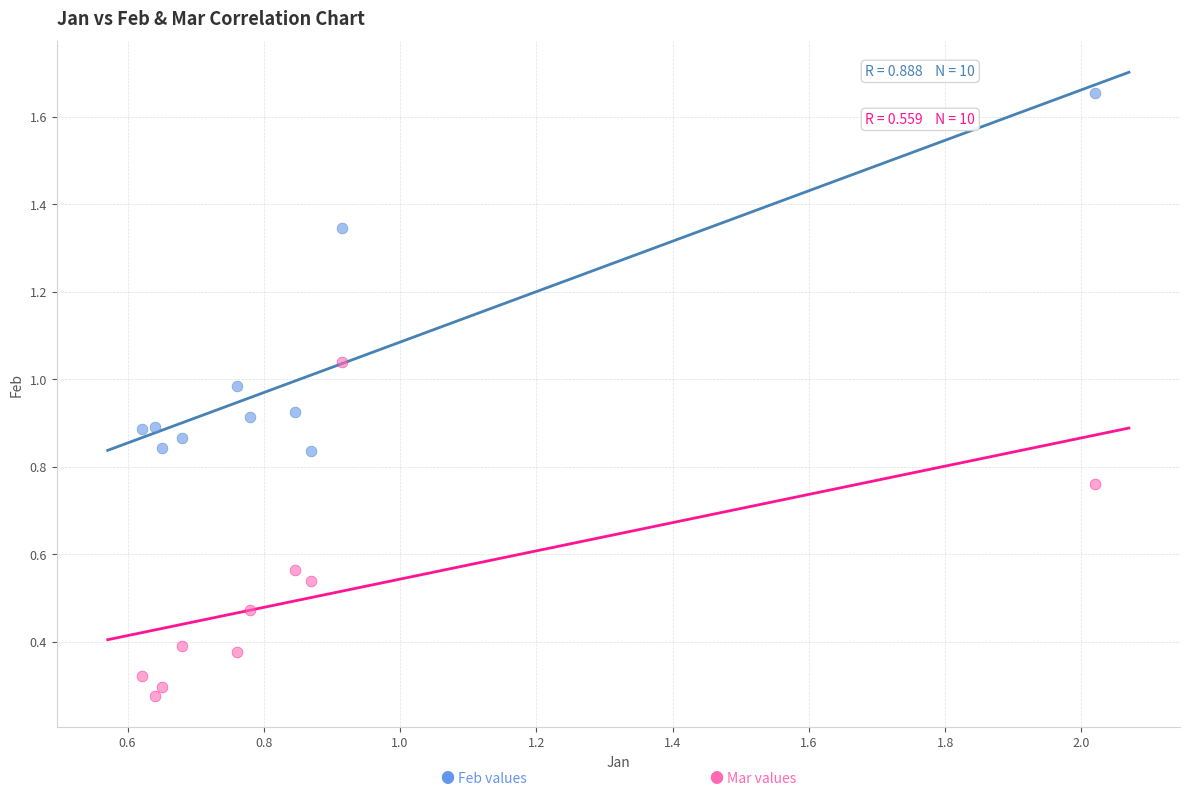

Across all data points, what is the range of X values (max minus min)?

1.4